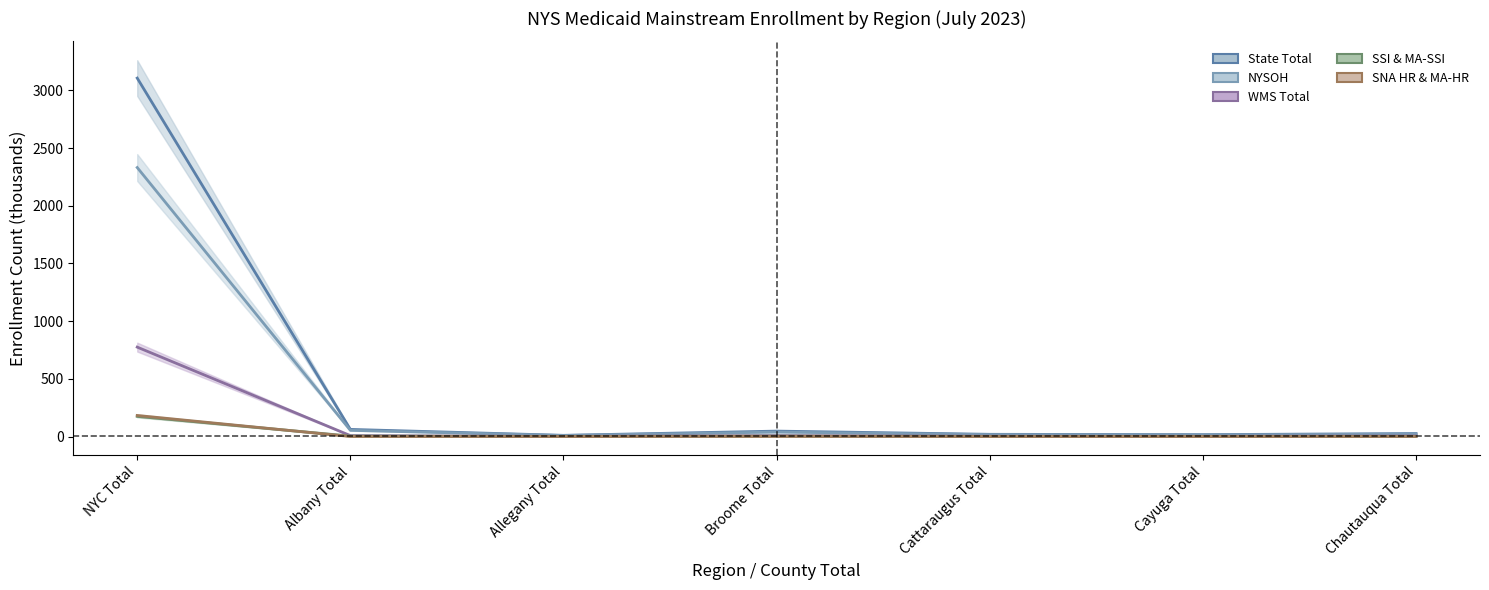

What is the value of the State Total point at the 6th from the left?

16.5